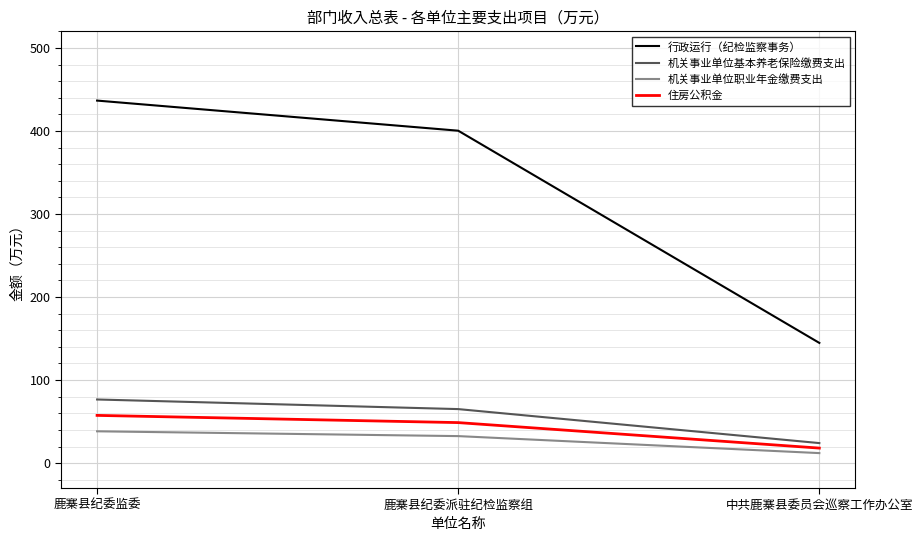

At which label does 机关事业单位基本养老保险缴费支出 first exceed 65?

鹿寨县纪委监委